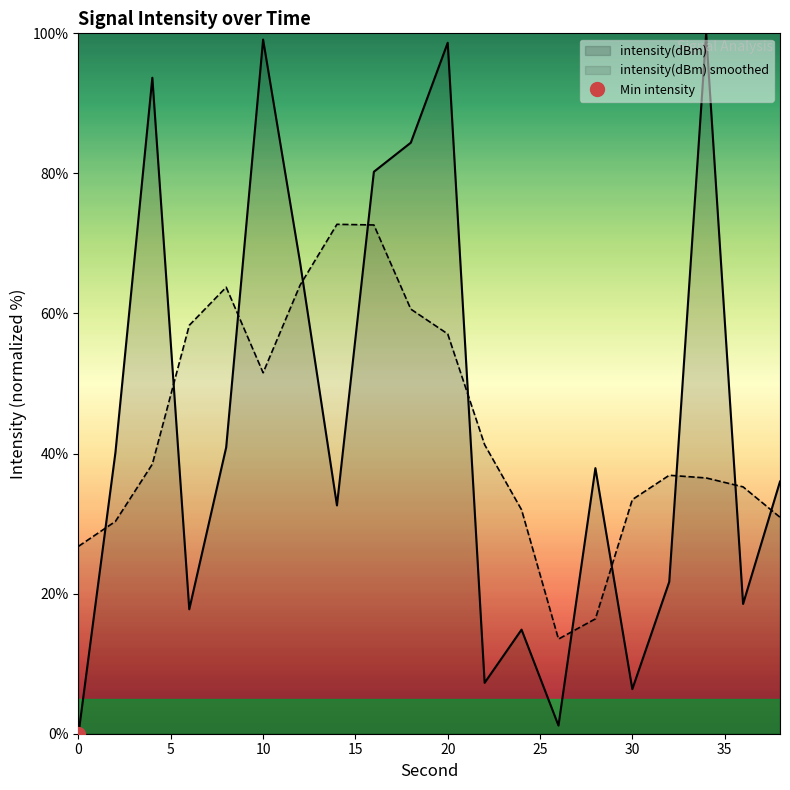

The value at 14 is 19.9. True or false?

False